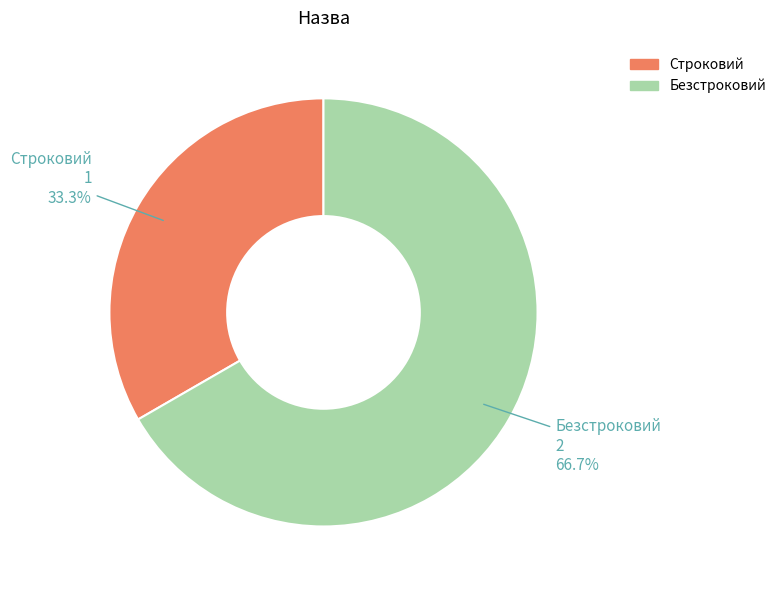

Is Строковий the majority of the pie?

No